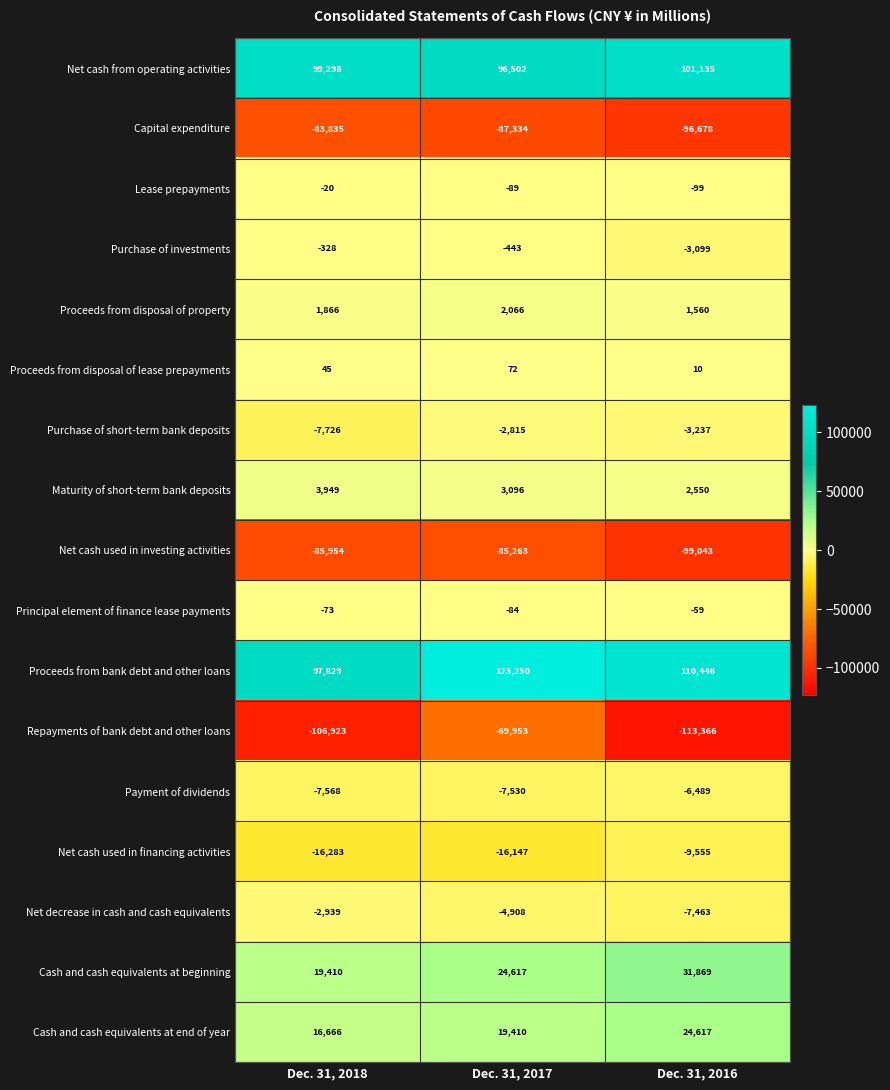

What is the highest value of the Capital expenditure series?

-83835